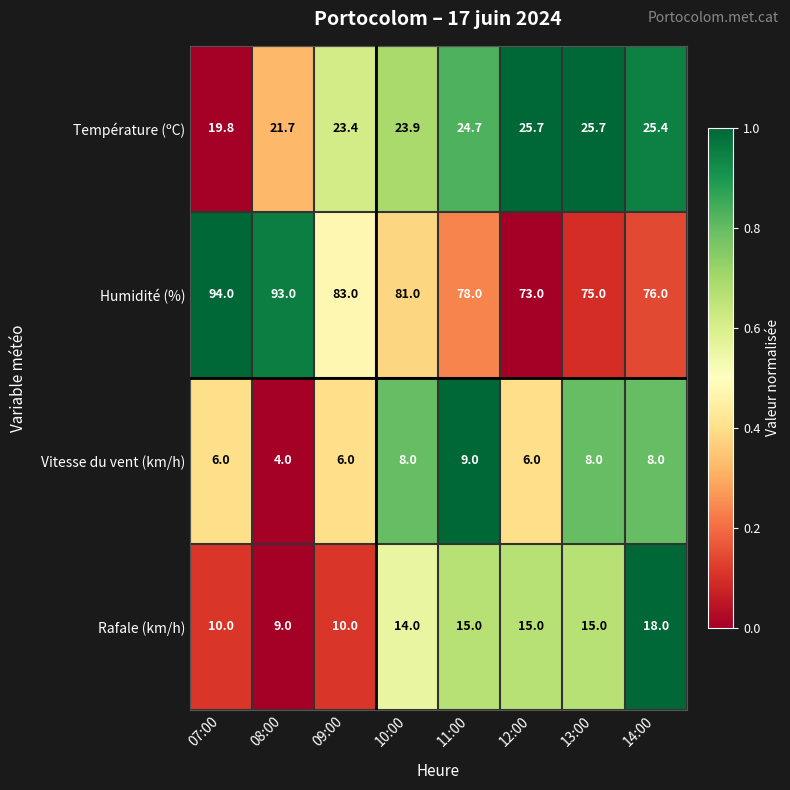

Rank the series by their maximum value, from highest to lowest.

Humidité (%), Température (ºC), Rafale (km/h), Vitesse du vent (km/h)